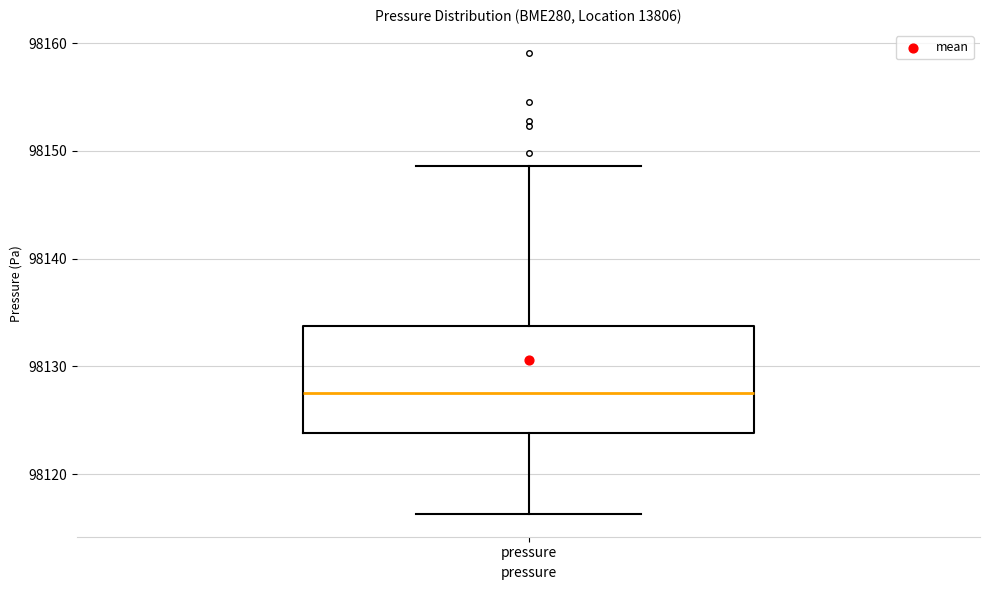

Read this box plot against the y-axis: the position of the median line, the range covered by the box, and the ends of both whiskers. The values are not printed on the chart, so give them approximately, as read against the axis.

median 98128, box 98124 to 98134, whiskers 98116 to 98149